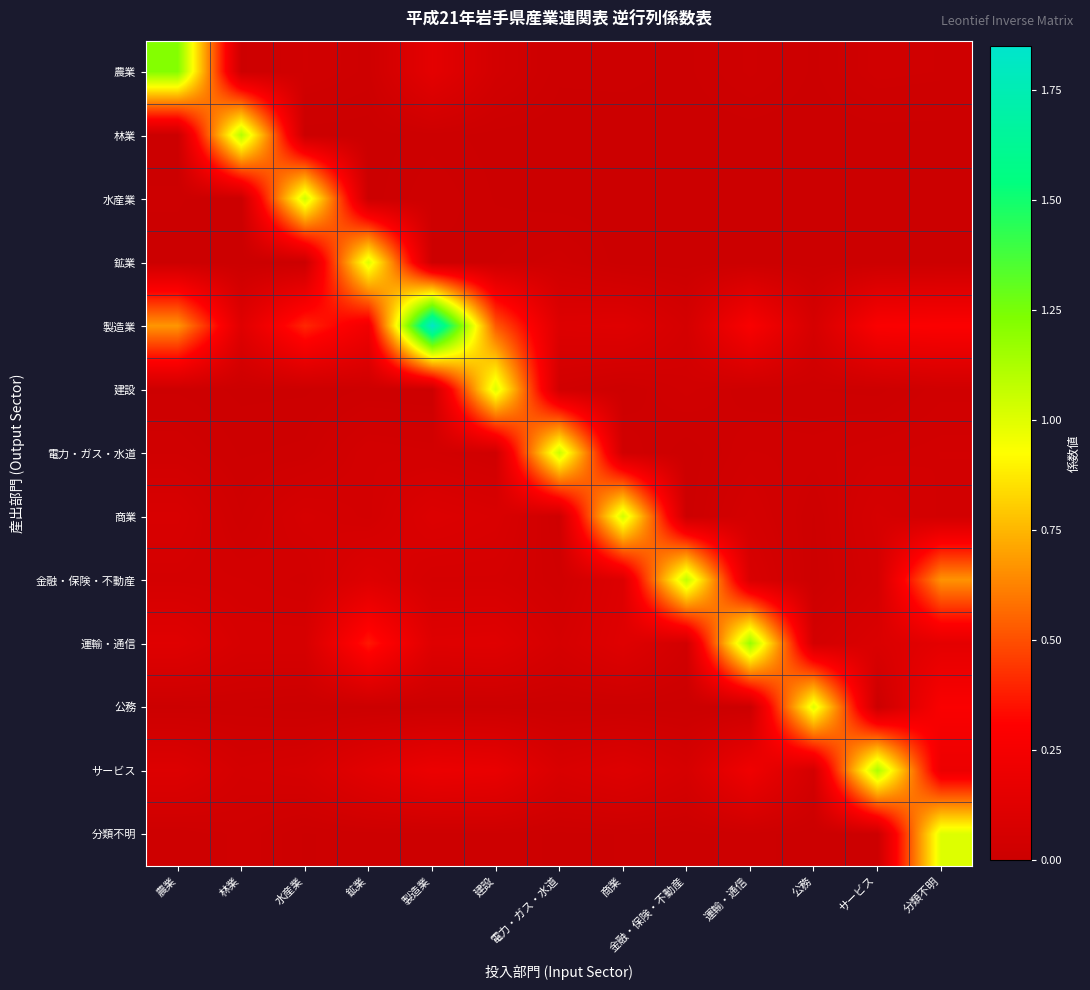

What is the total value across all series at サービス?

1.7